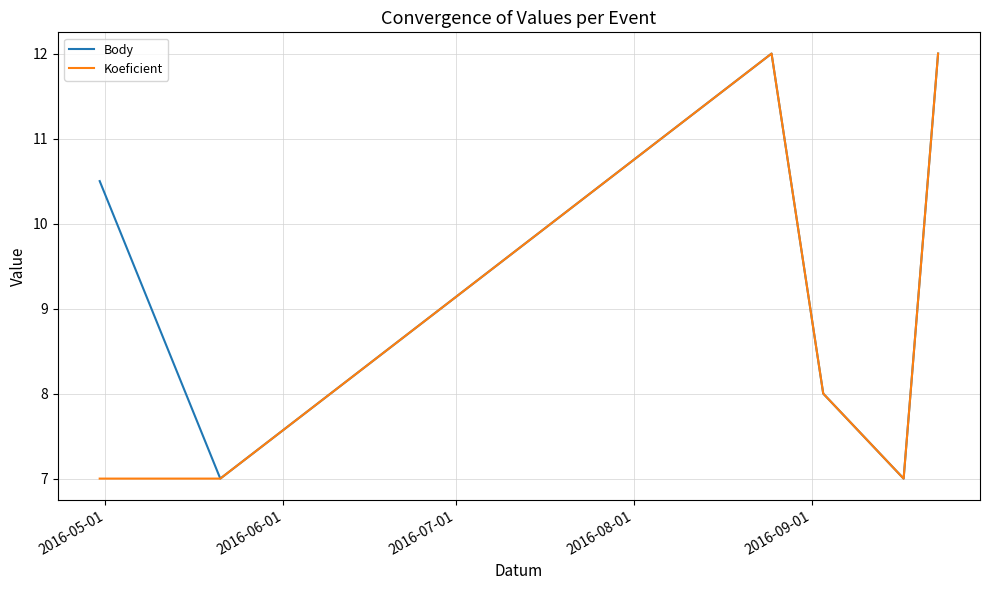

List the series in order of their overall mean, highest first.

Body, Koeficient